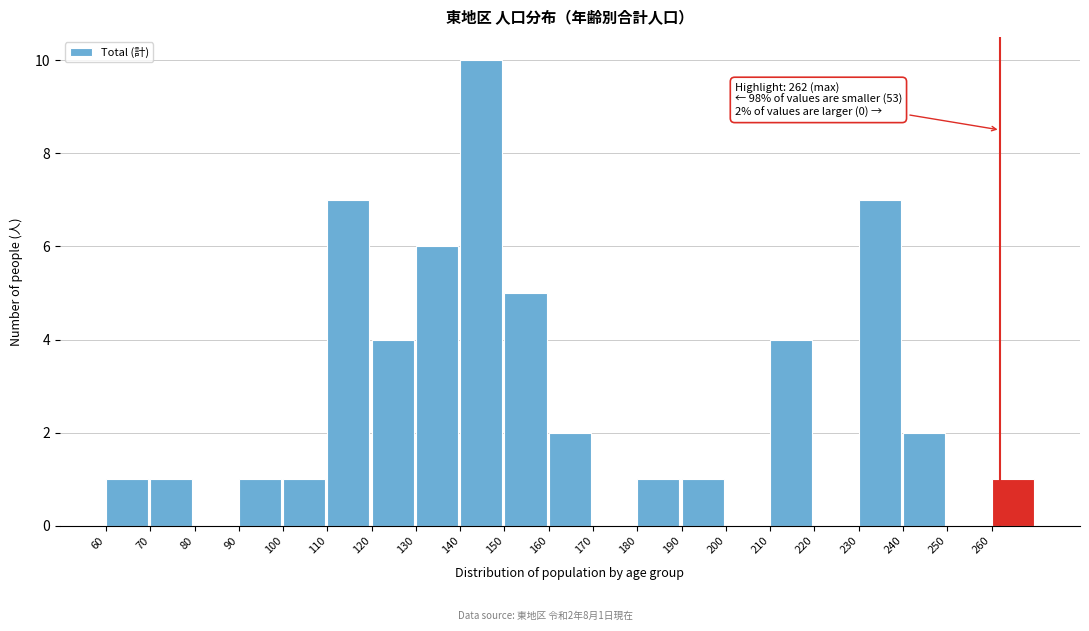

Reading left to right, list all the values displayed in this chart.

60=1	70=1	80=0	90=1	100=1	110=7	120=4	130=6	140=10	150=5	160=2	170=0	180=1	190=1	200=0	210=4	220=0	230=7	240=2	250=0	260=1